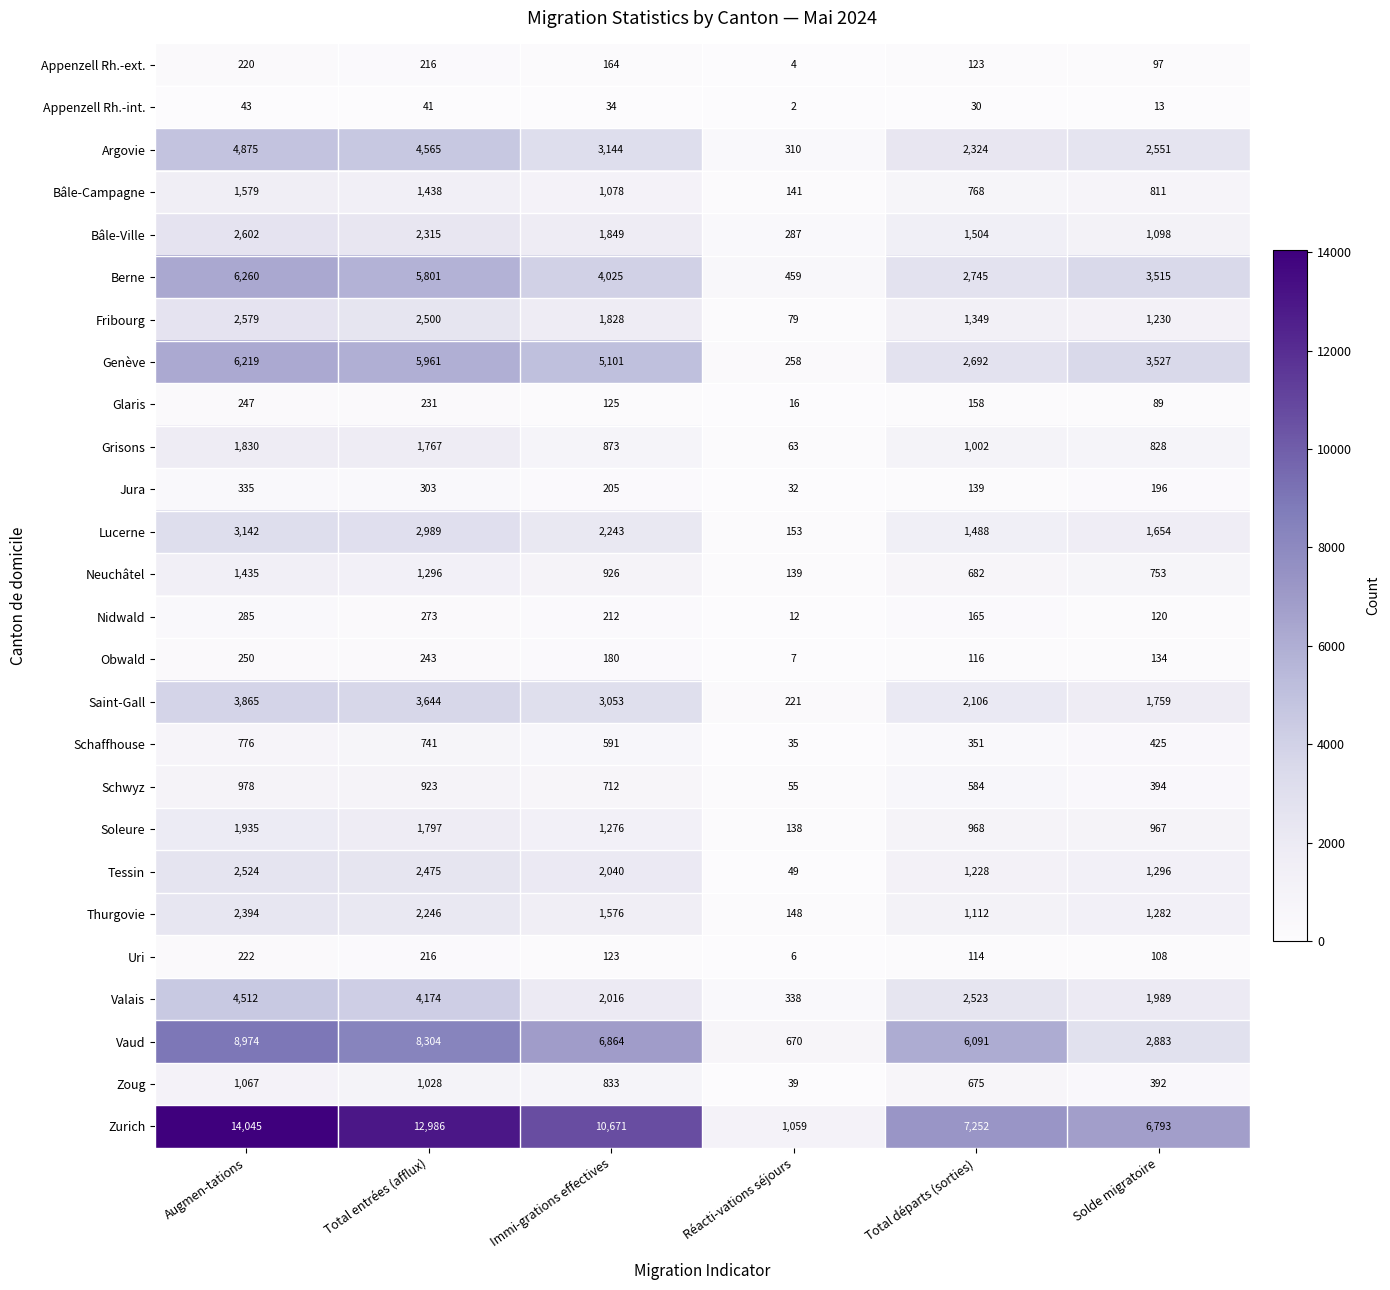

At which label does Appenzell Rh.-int. reach its minimum?

Réacti-vations séjours